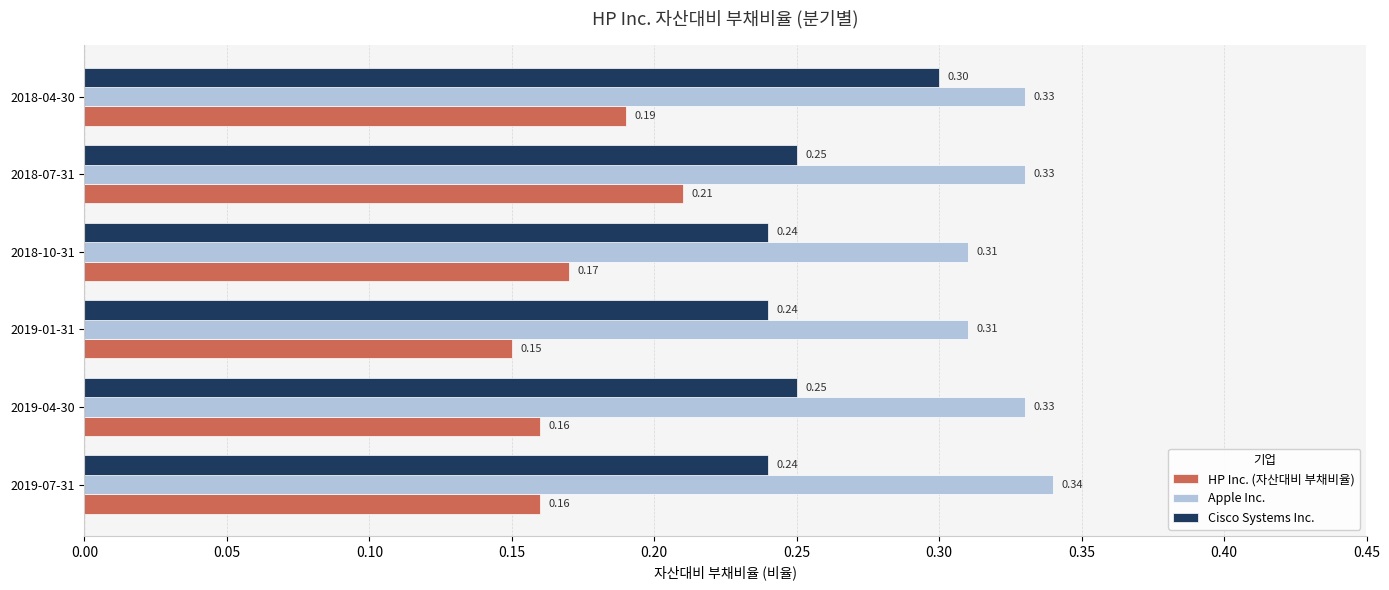

How many HP Inc. (자산대비 부채비율) values are between 0 and 1?

6